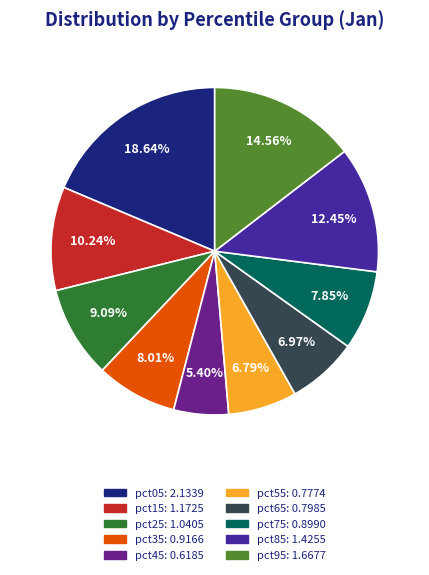

What is the smallest slice in the pie chart?

pct45